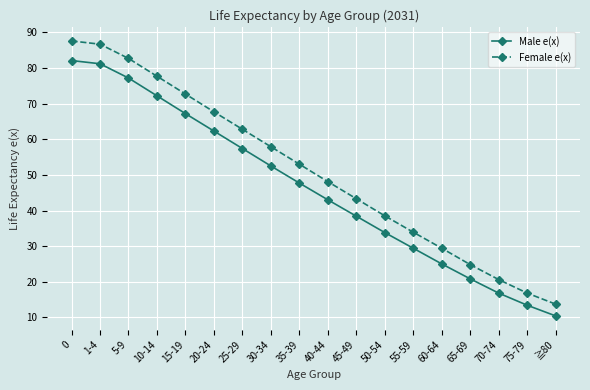

What is the minimum value for Male e(x)?

10.4